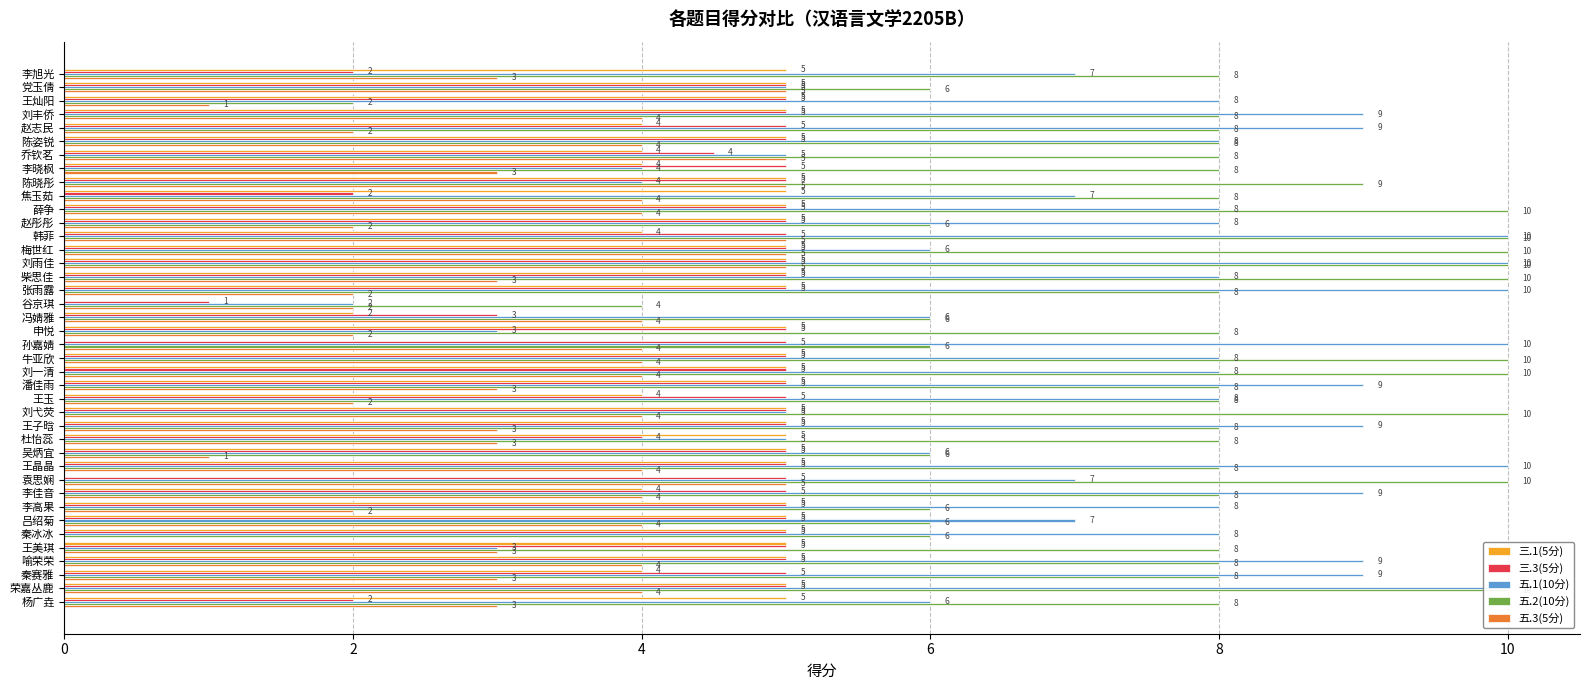

What are all the series names shown in the legend?

三.1(5分), 三.3(5分), 五.1(10分), 五.2(10分), 五.3(5分)